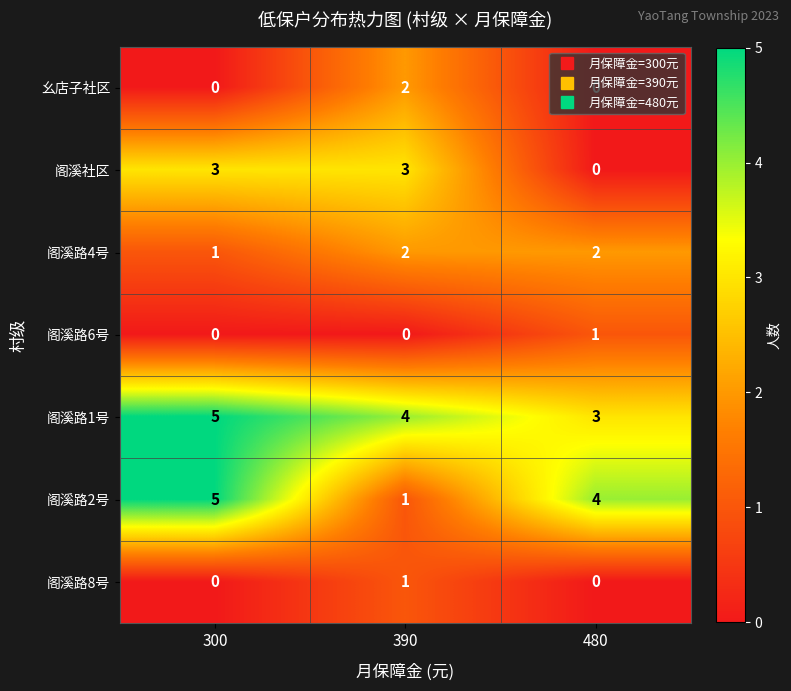

At how many categories does at least one series exceed 3?

3